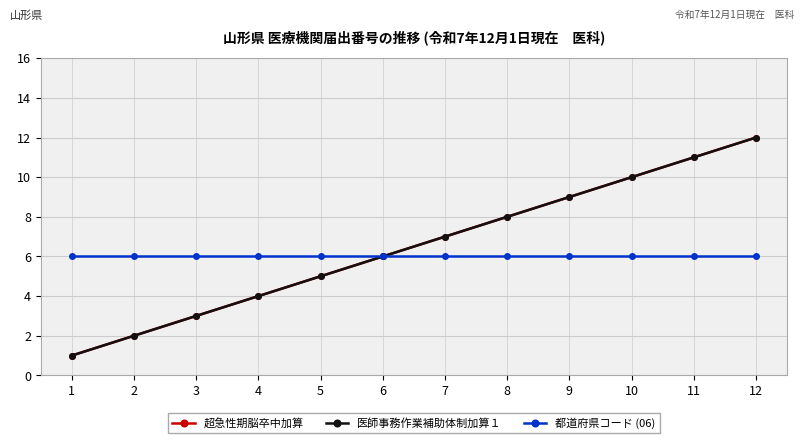

What is the value of the 都道府県コード (06) point at the 1st from the left?

6